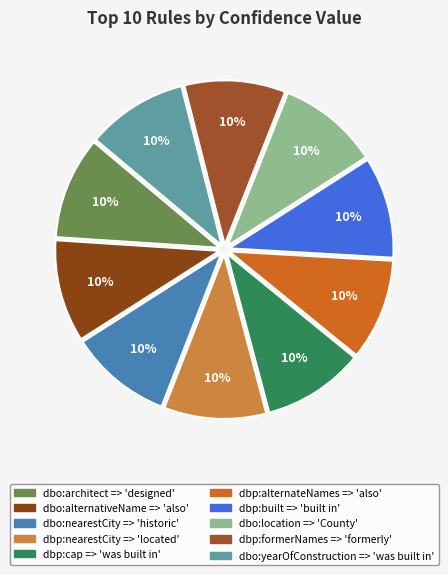

Count the number of slices in the pie.

10